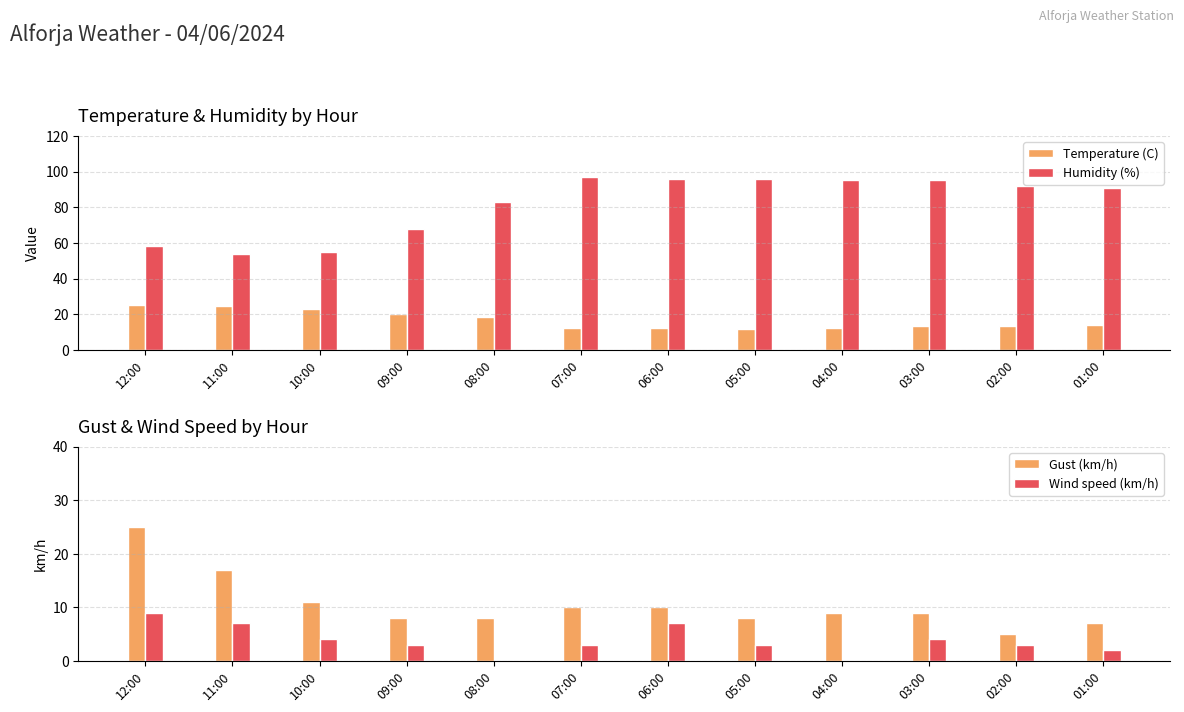

Reading left to right, what are all the values shown in this chart?

Temperature (C): 25.3	24.6	22.8	20.4	18.4	12.5	12.2	11.9	12.2	13.4	13.3	13.8
Humidity (%): 58.0	54.0	55.0	68.0	83.0	97.0	96.0	96.0	95.0	95.0	92.0	91.0
Gust (km/h): 25.0	17.0	11.0	8.0	8.0	10.0	10.0	8.0	9.0	9.0	5.0	7.0
Wind speed (km/h): 9.0	7.0	4.0	3.0	0.0	3.0	7.0	3.0	0.0	4.0	3.0	2.0